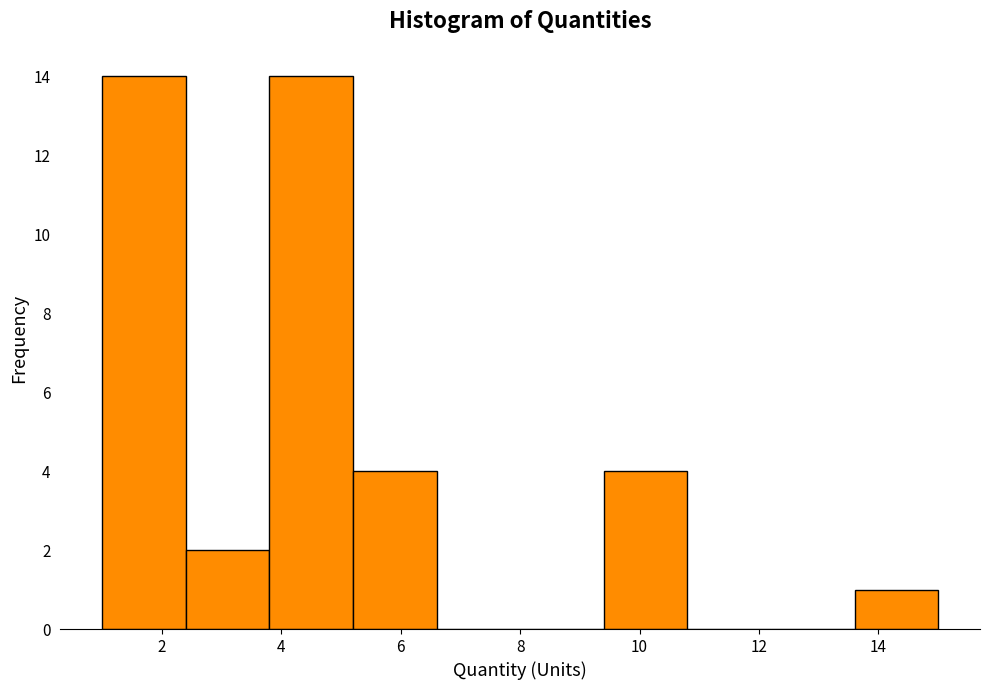

Reading left to right, list every bar in this chart as the range it spans on the x-axis followed by its height. The values are not printed on the chart, so give them approximately, as read against the axis.

1.0 to 2.4: 14
2.4 to 3.8: 2
3.8 to 5.2: 14
5.2 to 6.6: 4
6.6 to 8.0: 0
8.0 to 9.4: 0
9.4 to 10.8: 4
10.8 to 12.2: 0
12.2 to 13.6: 0
13.6 to 15.0: 1